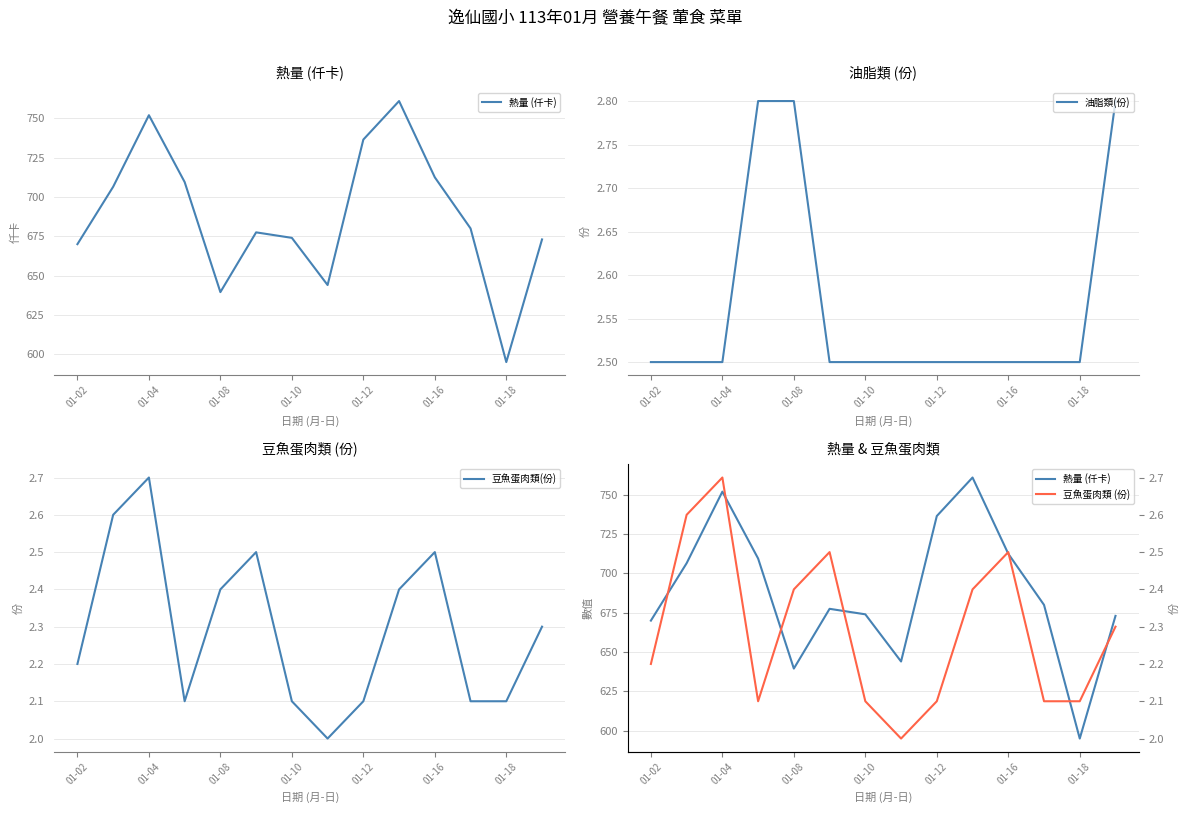

What is the spread (max minus min) of values at 9?

758.6